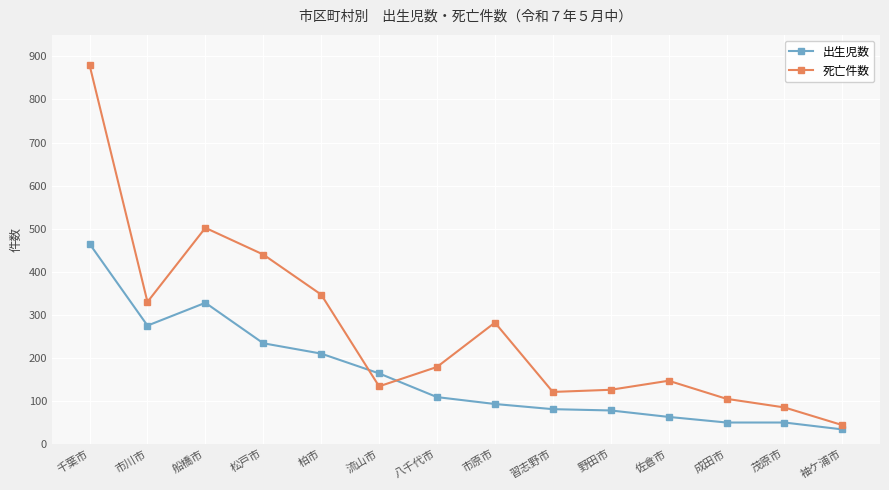

Is it true that 死亡件数 equals 193 at 船橋市?

False